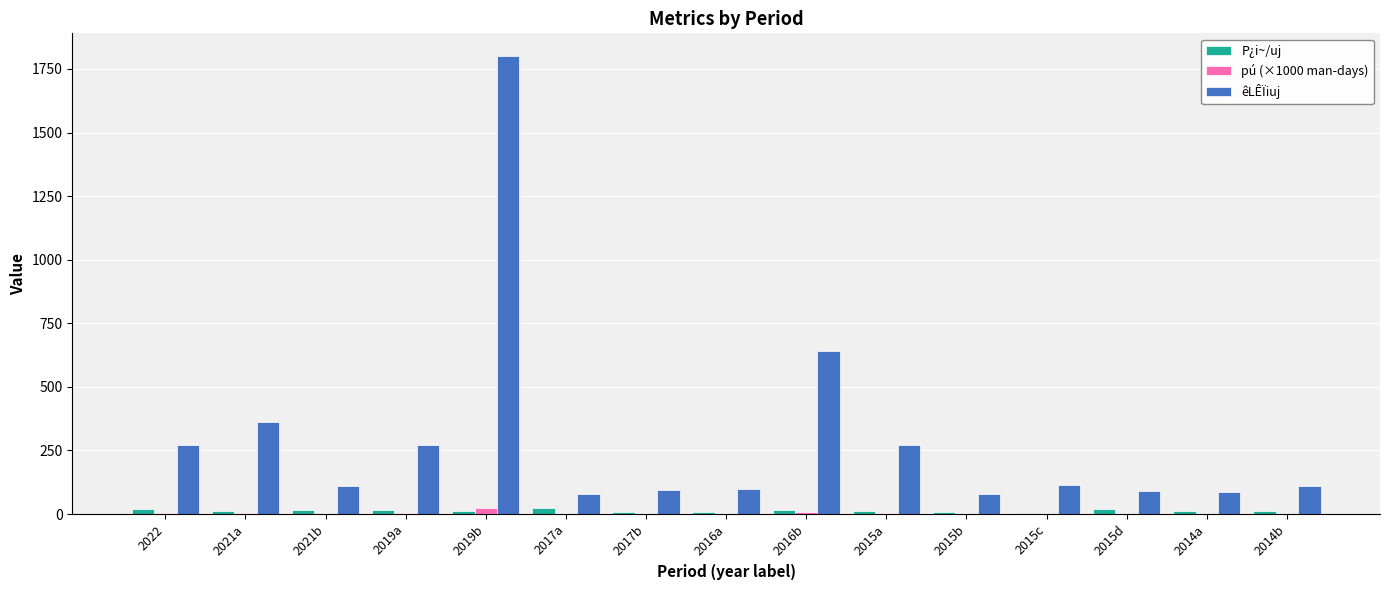

Count the number of data series in this chart.

3